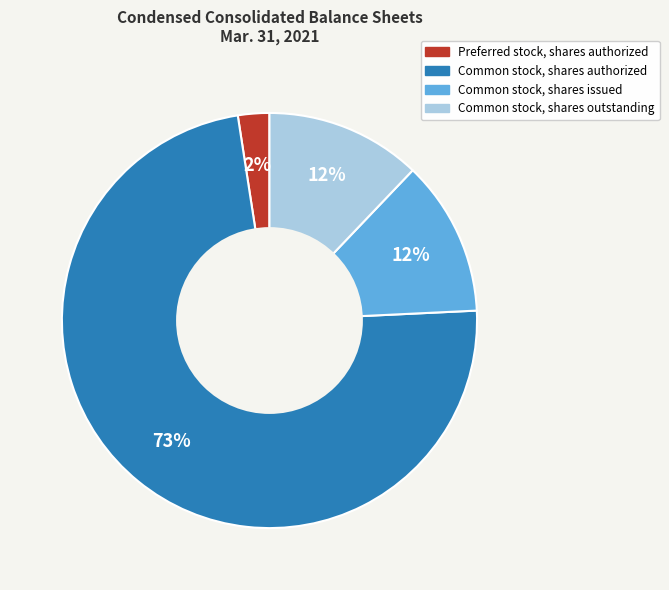

The Common stock, shares outstanding slice represents 12% of the pie. True or false?

True